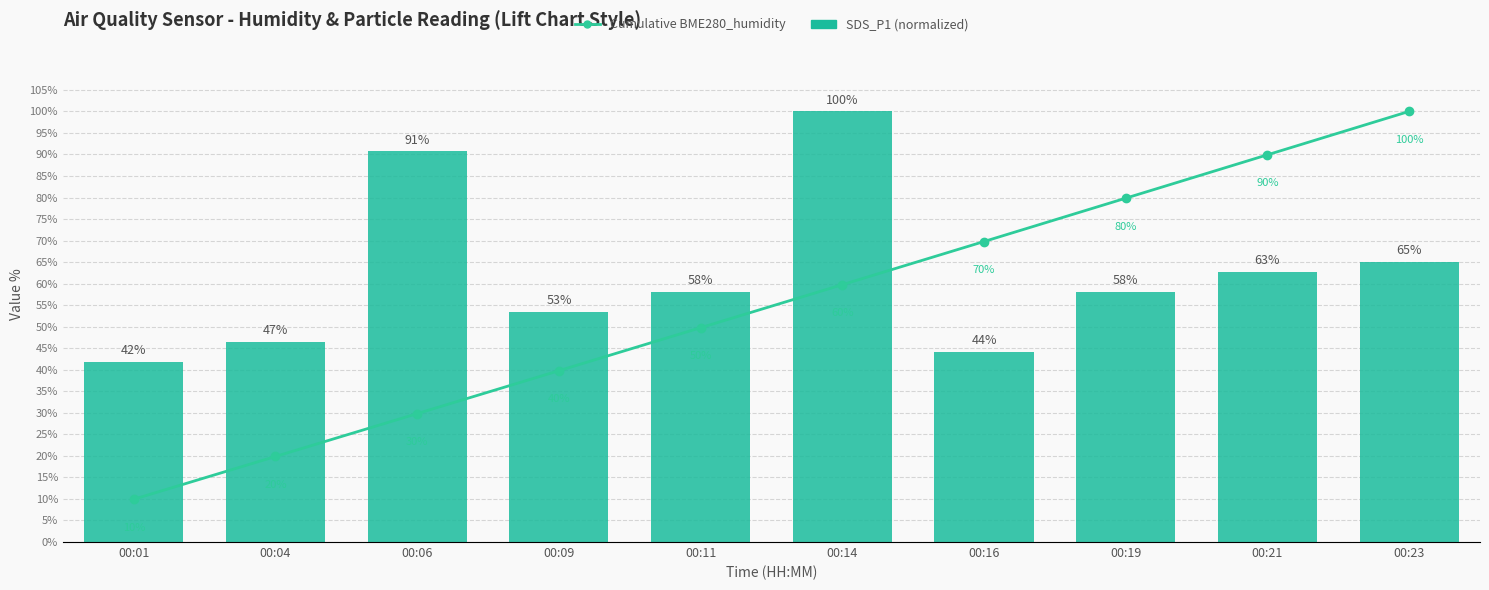

What is the maximum value for Cumulative BME280_humidity?

100.0